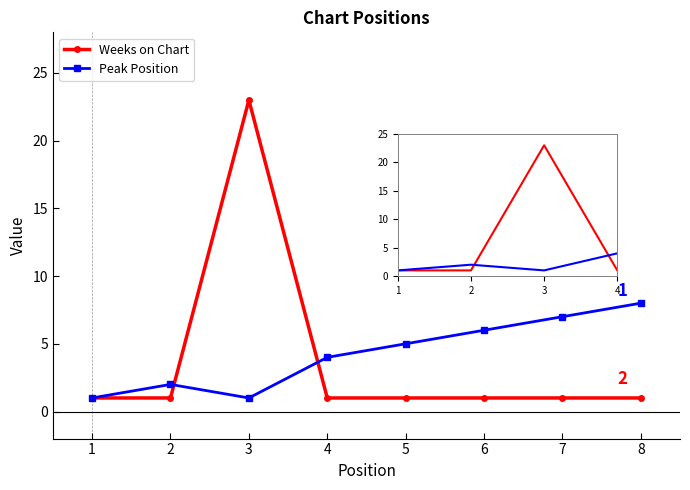

How many interior local valleys does the Peak Position series have?

1